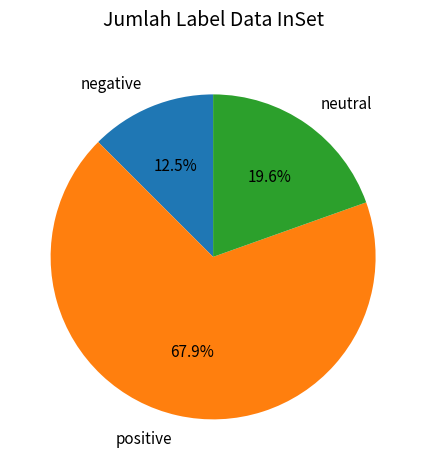

Which category has the smallest portion of the pie?

negative